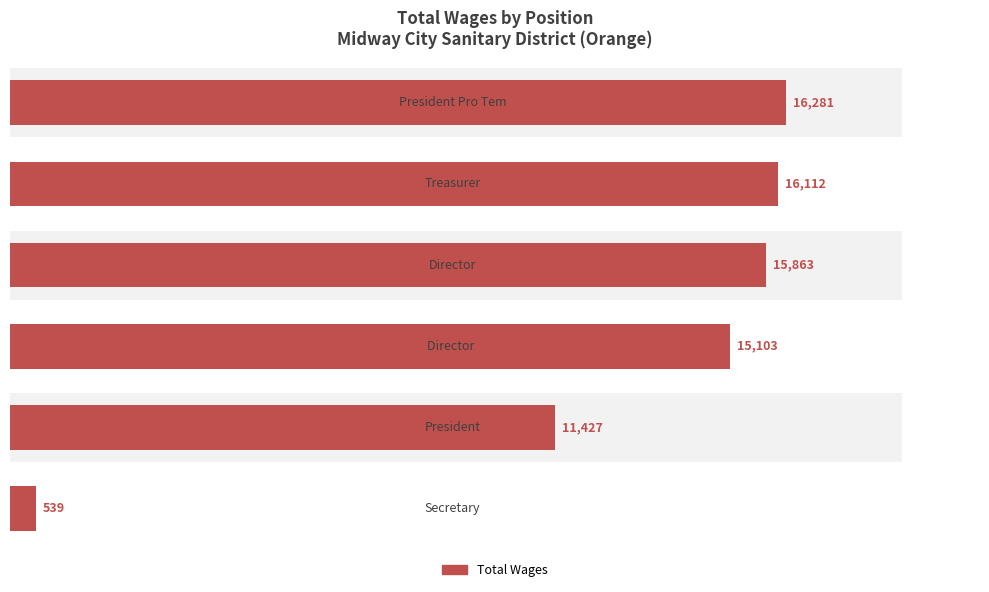

What is the value of the 4th bar from the left?

15103